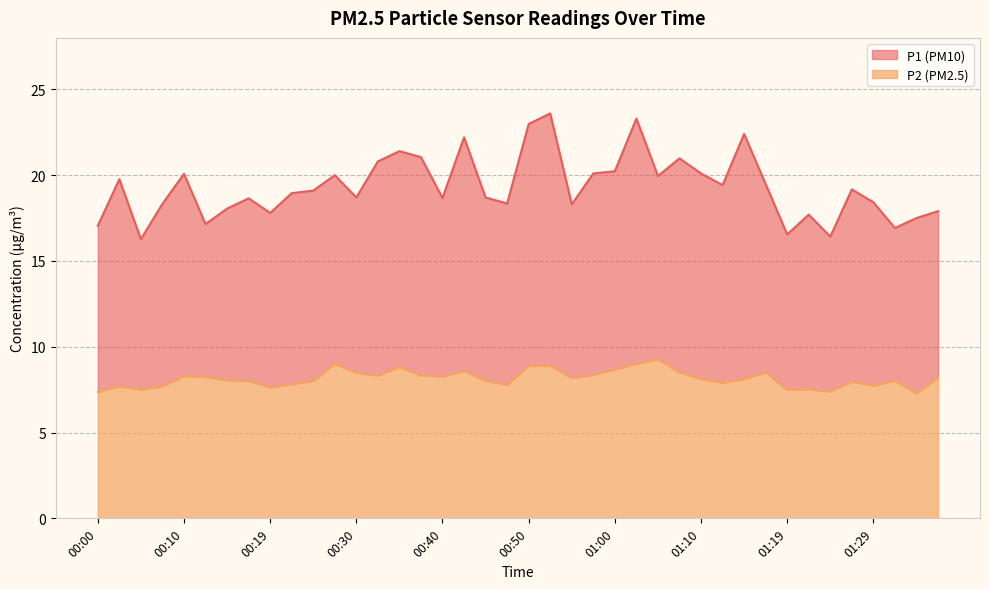

Reading left to right, list all the values displayed in this chart.

P1: 17.1	19.8	16.3	18.3	20.1	17.1	18.1	18.6	17.8	18.9	19.1	20.0	18.7	20.8	21.4	21.1	18.7	22.2	18.7	18.4	23.0	23.6	18.3	20.1	20.2	23.3	19.9	21.0	20.1	19.4	22.4	19.5	16.6	17.7	16.4	19.2	18.4	16.9	17.5	17.9
P2: 7.4	7.7	7.5	7.7	8.3	8.2	8.1	8.0	7.6	7.8	8.0	9.0	8.5	8.3	8.8	8.3	8.3	8.6	8.0	7.8	8.9	8.9	8.2	8.4	8.7	9.0	9.3	8.5	8.1	7.9	8.1	8.5	7.5	7.5	7.4	8.0	7.8	8.0	7.3	8.2